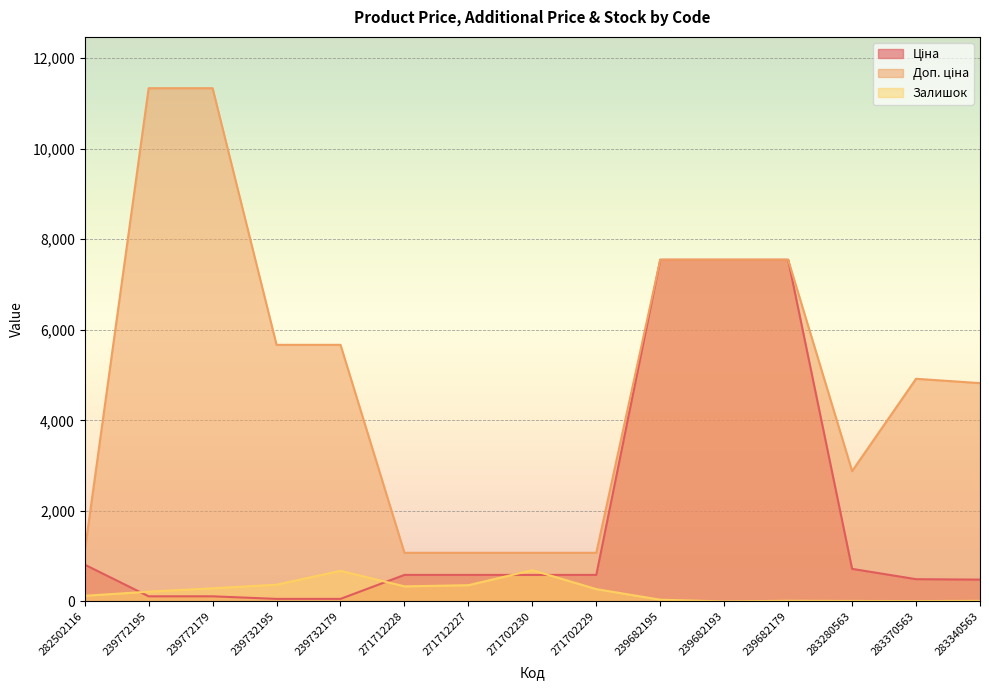

Is the value of Доп. ціна at 239682195 greater than the value of Залишок at 271712227?

Yes